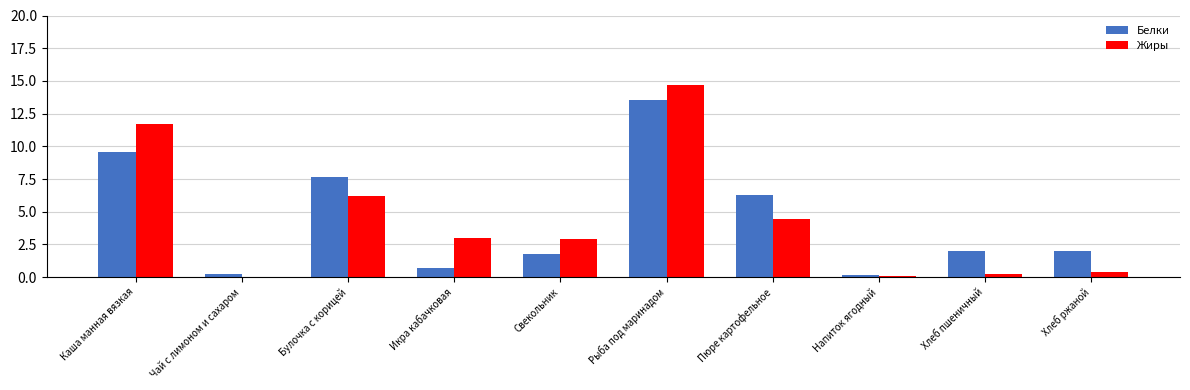

At which label does Белки first exceed 1?

Каша манная вязкая